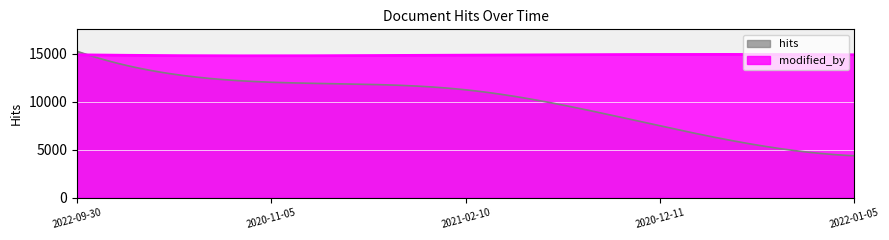

Where is hits nearest to the value 9821?

2021-02-10